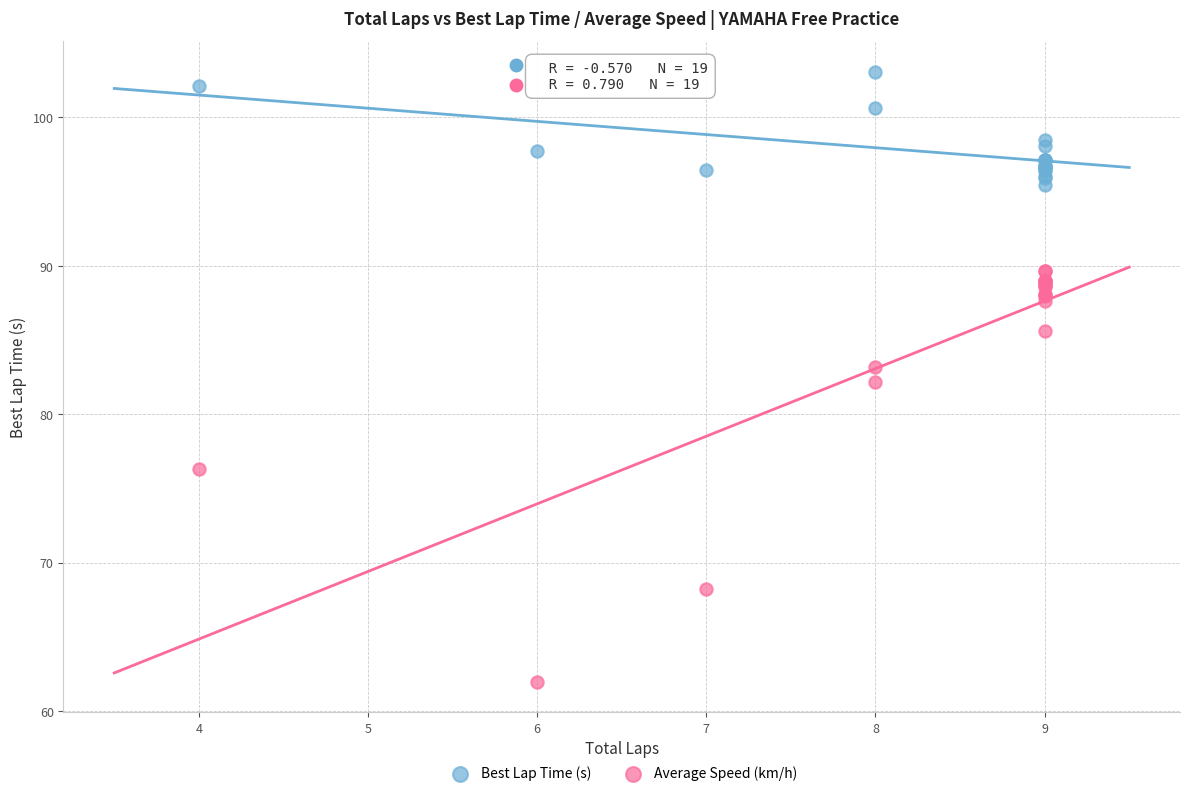

Which series reaches the maximum Y coordinate?

Best Lap Time (s)